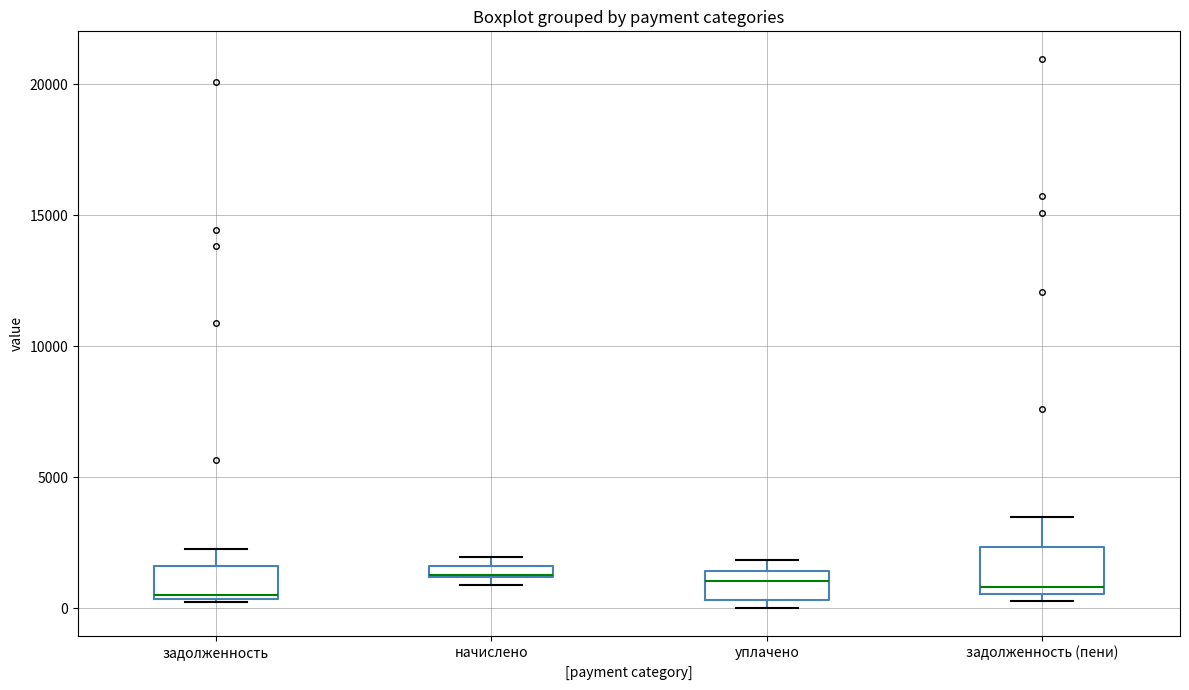

Which box is the tallest, from its lower edge to its upper edge?

задолженность (пени)